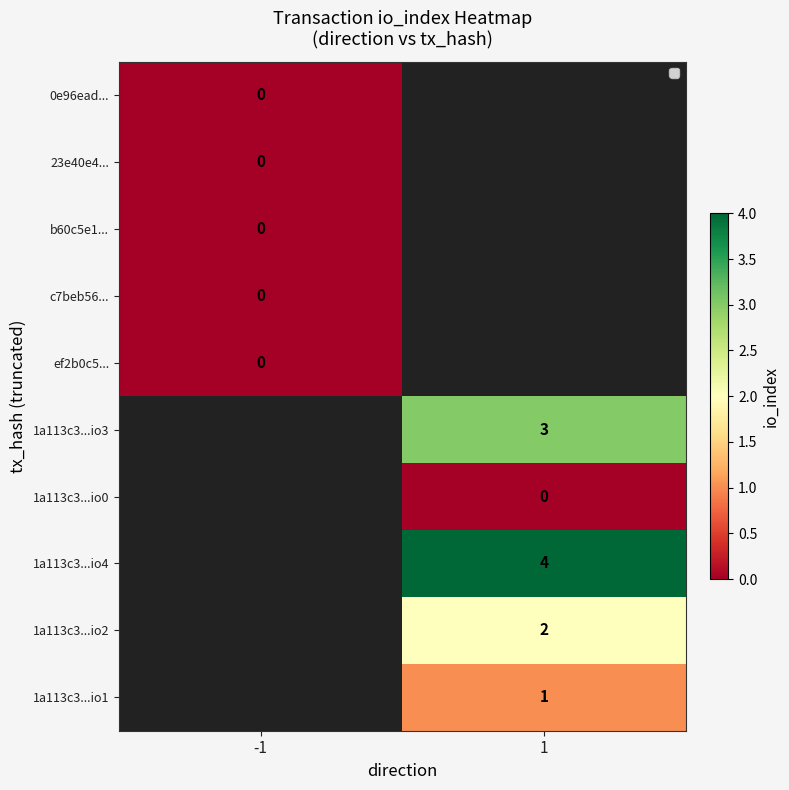

Is it true that 1a113c3...io1 equals 0 at 1?

False